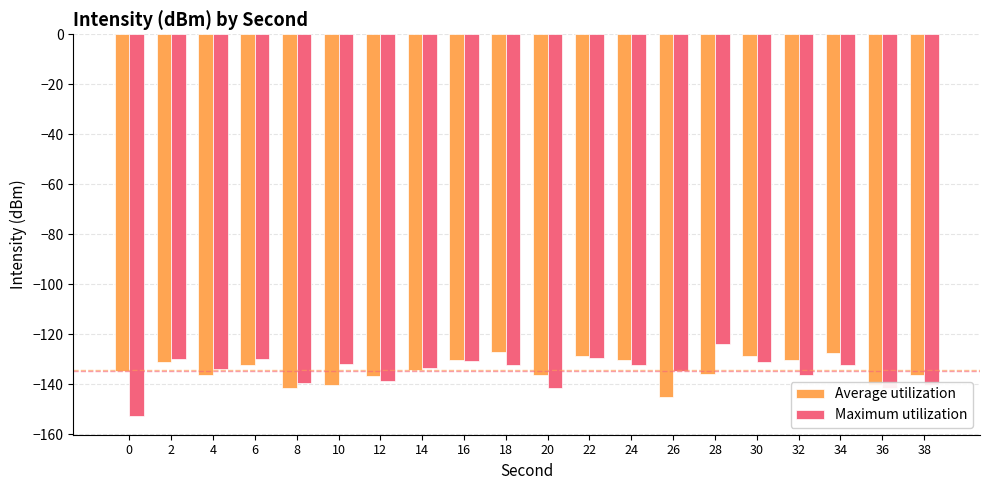

Does the chart contain stacked bars?

No